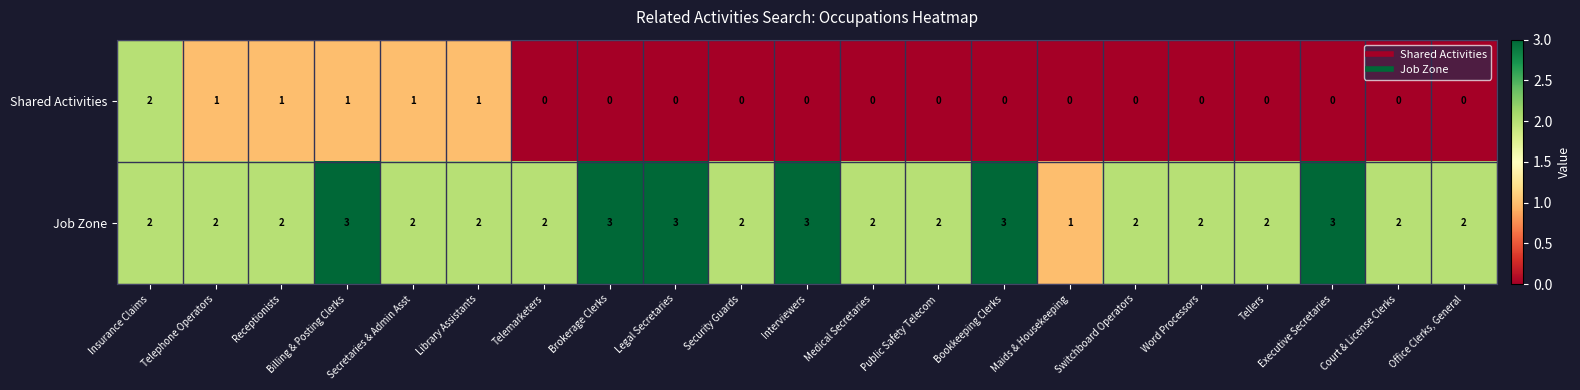

Count the Shared Activities values in the range 0 to 1.

20